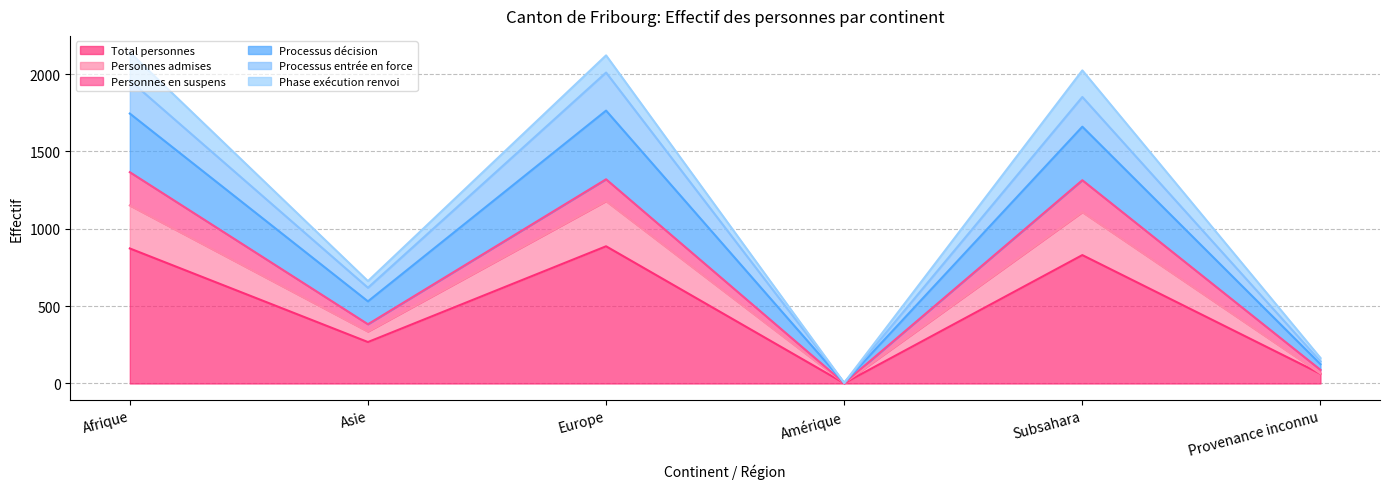

Is it true that Total personnes equals 200 at Subsahara?

False